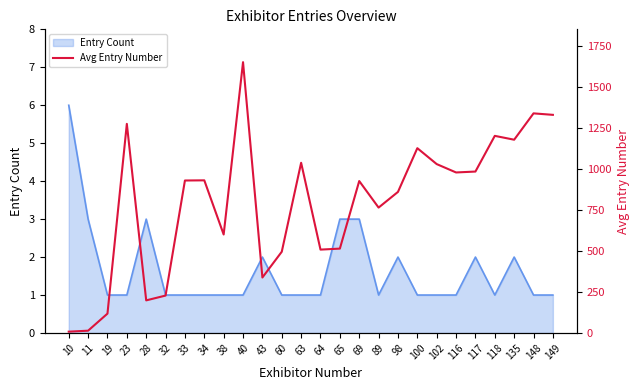

What is the difference between the second highest and minimum values?

1330.0